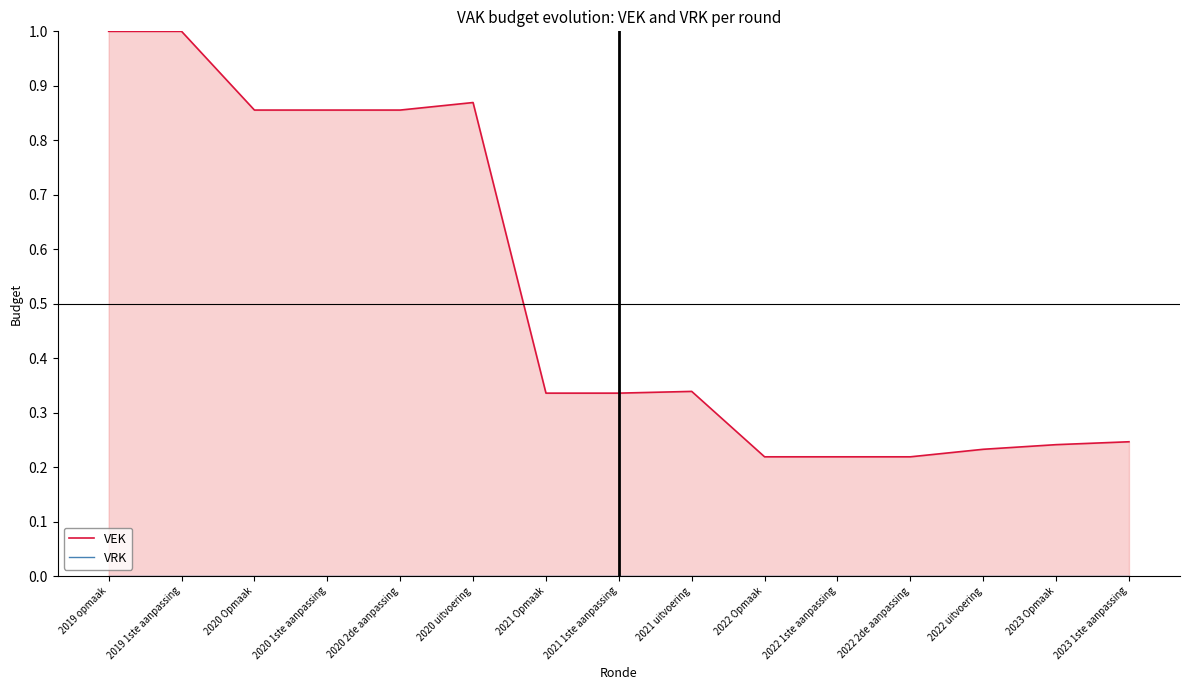

At which label does VEK reach its peak?

2019 opmaak